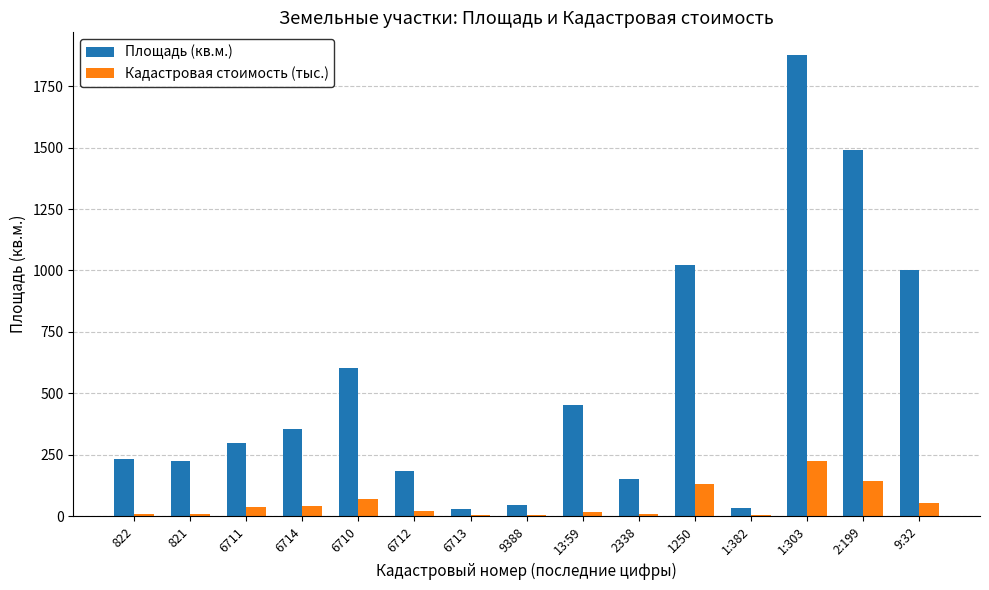

Which series changed the most between 6711 and 9388?

Площадь (кв.м.)